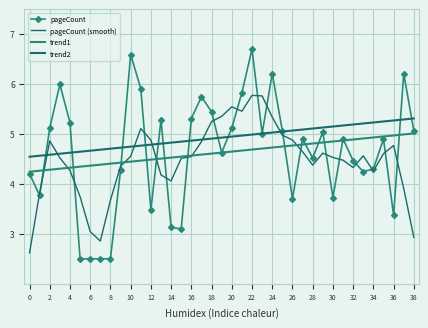

How many distinct data groups are displayed?

4